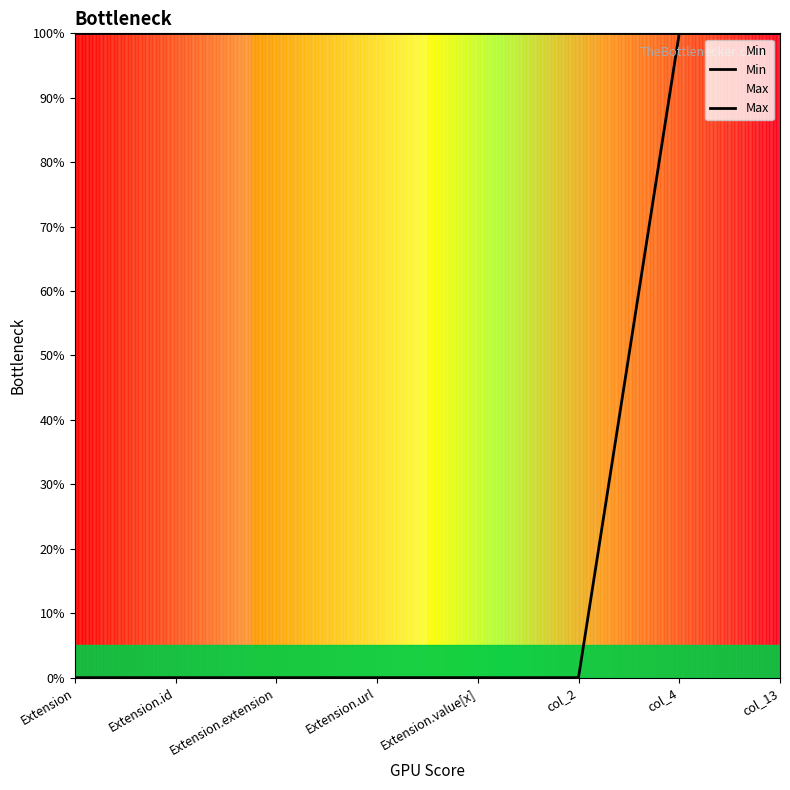

Count the number of categories in the chart.

8